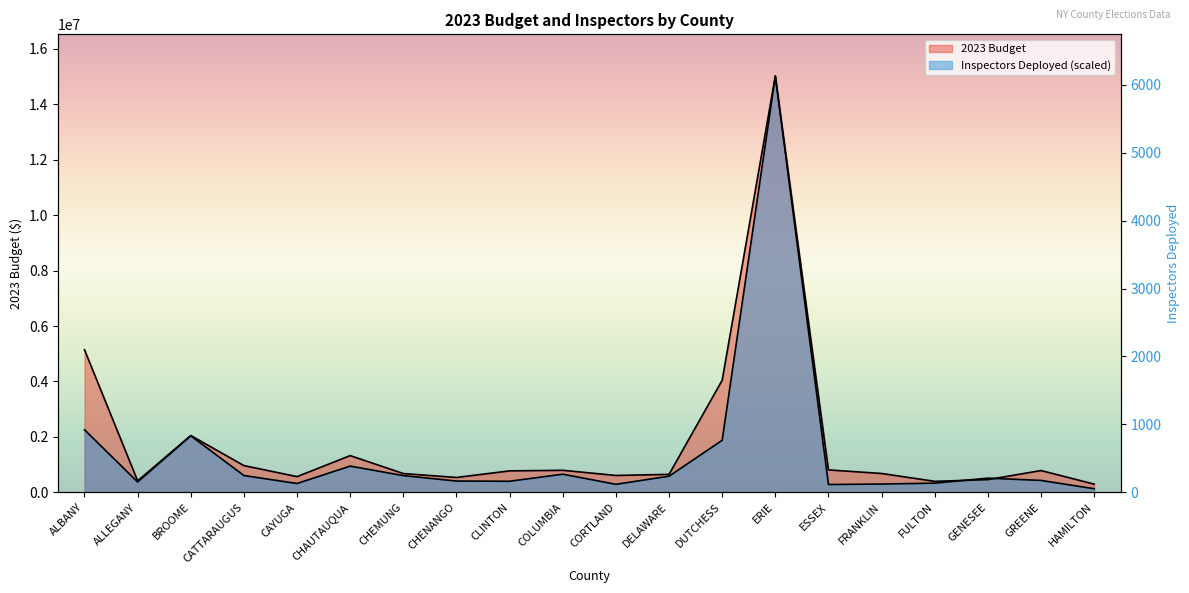

Where is the first local maximum for 2023 Budget?

BROOME